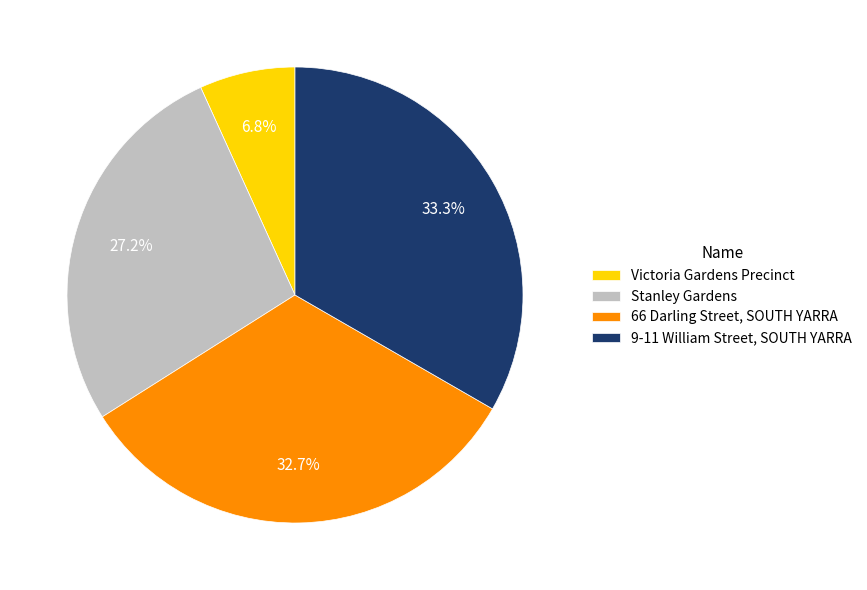

Does any single category account for the majority?

No